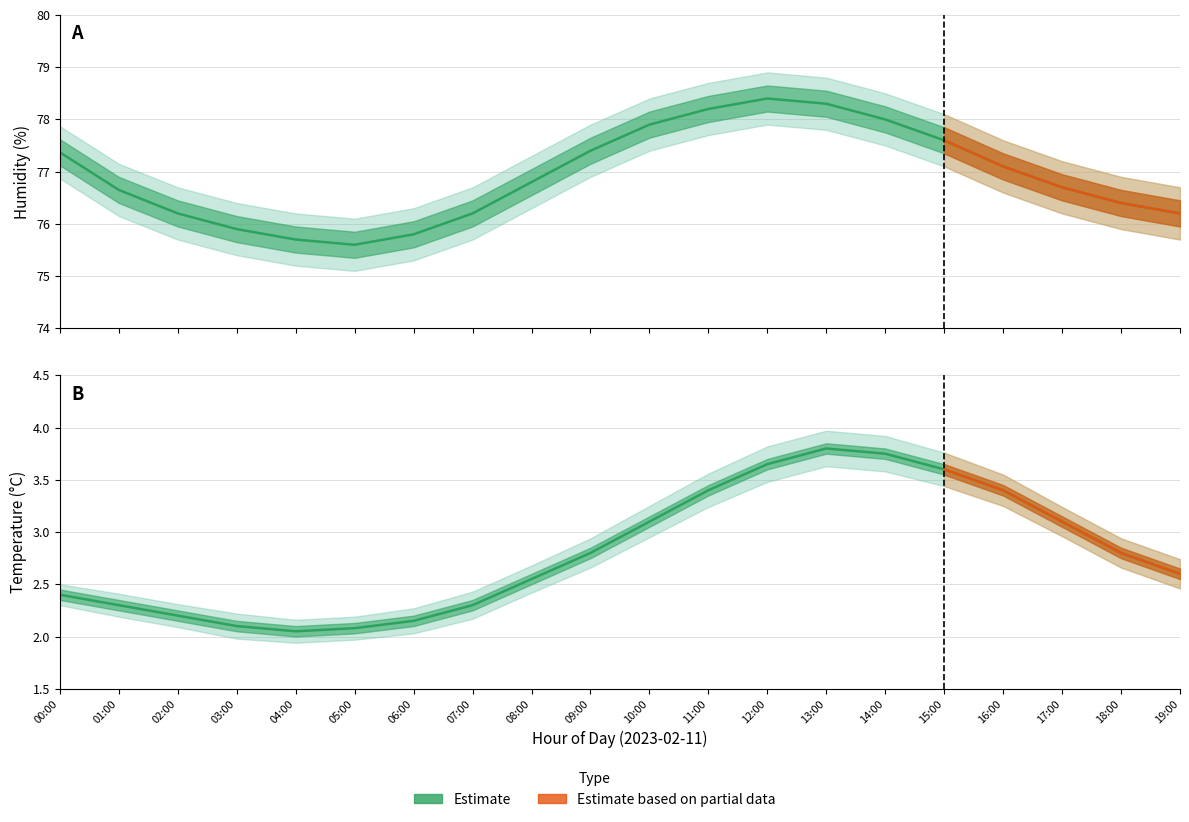

What is the label of the 12th point from the right?

08:00